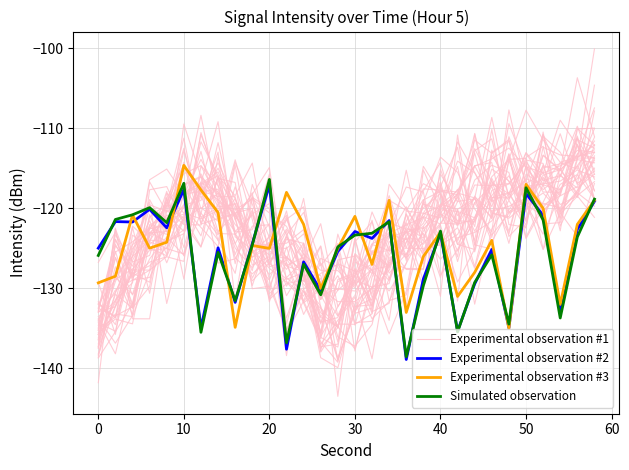

Where is the first local maximum for Experimental observation #2?

10